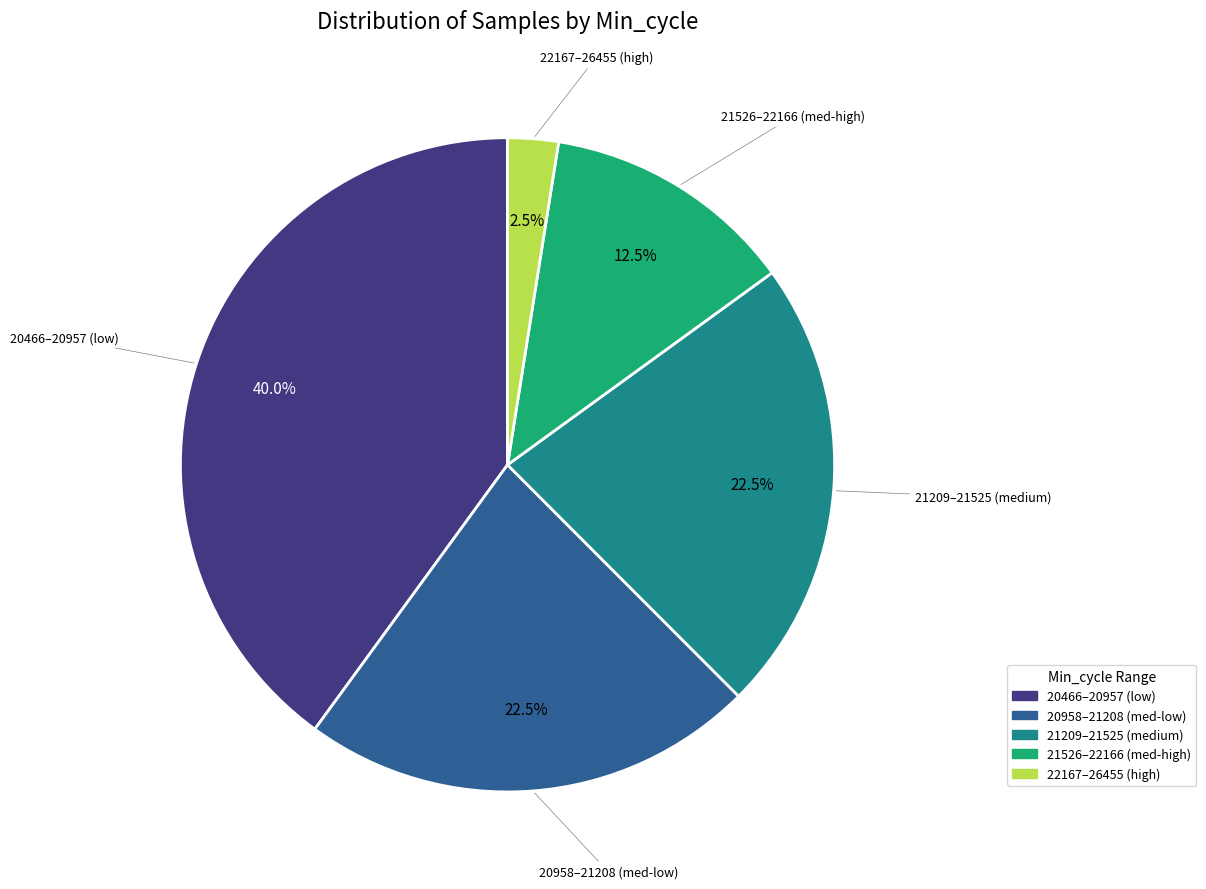

Is there a majority slice in this chart?

No